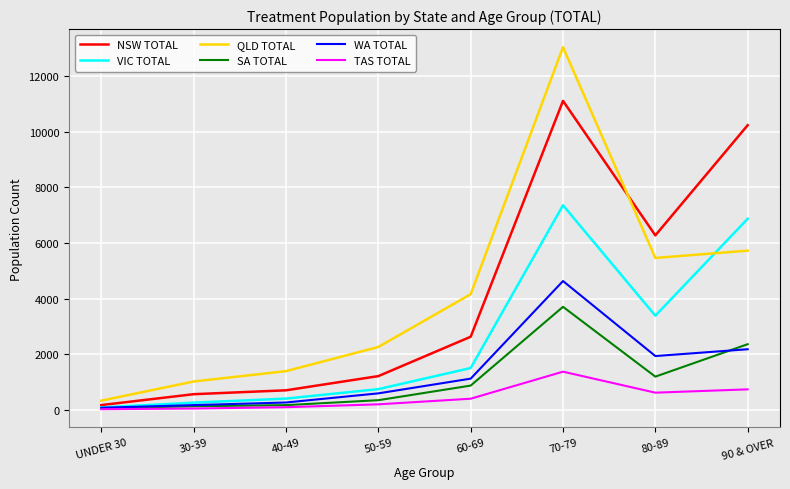

What is the average value of the TAS TOTAL series?

428